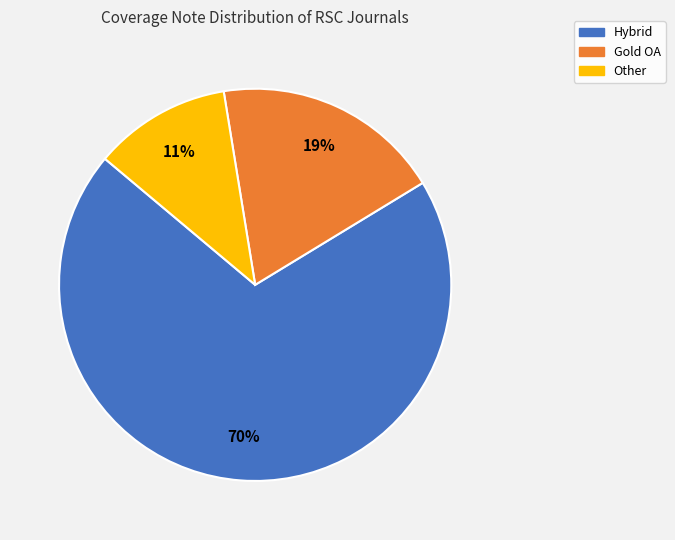

True or false: Hybrid accounts for 60% of the total.

False